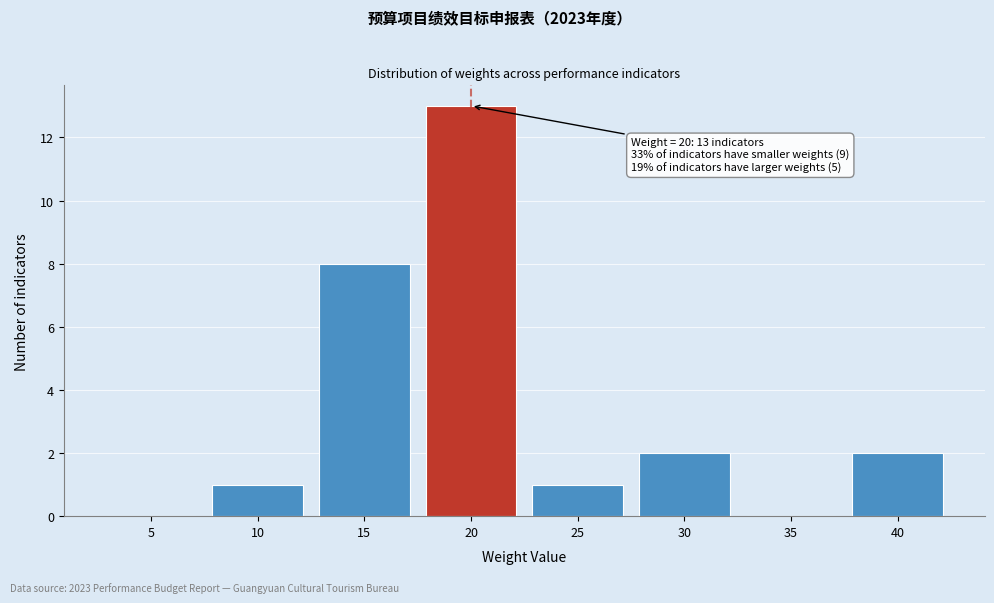

Reading left to right, transcribe all the data shown in this chart.

5=0	10=1	15=8	20=13	25=1	30=2	35=0	40=2